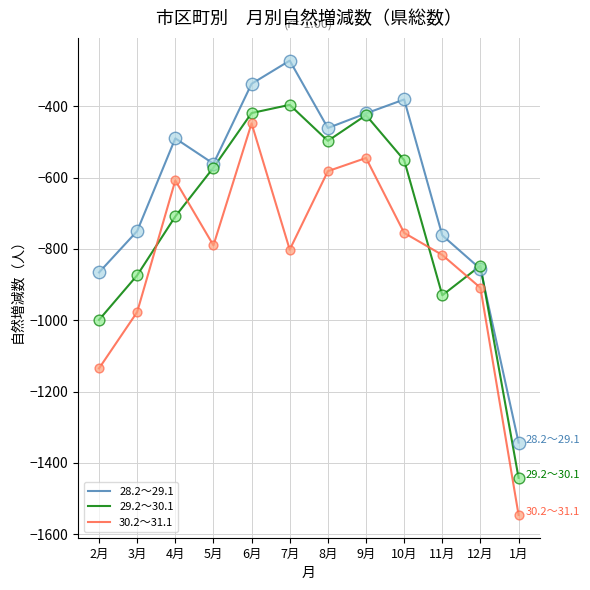

Which series changed the most between 9月 and 12月?

28.2～29.1